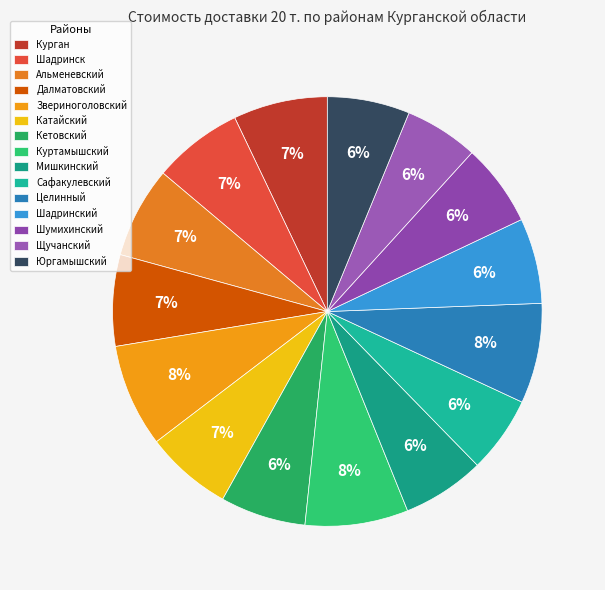

What is the smallest slice in the pie chart?

Щучанский